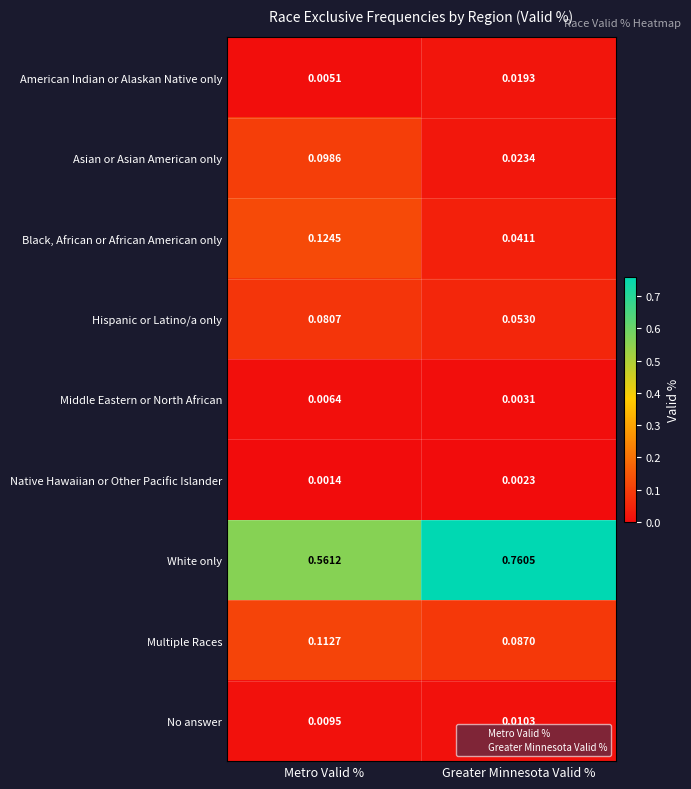

Where is Middle Eastern or North African nearest to the value 0?

Greater Minnesota Valid %